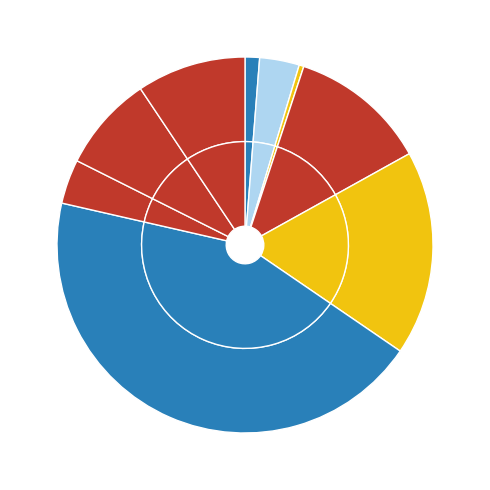

Which has a higher value, Item 16 or Item 7?

Item 16